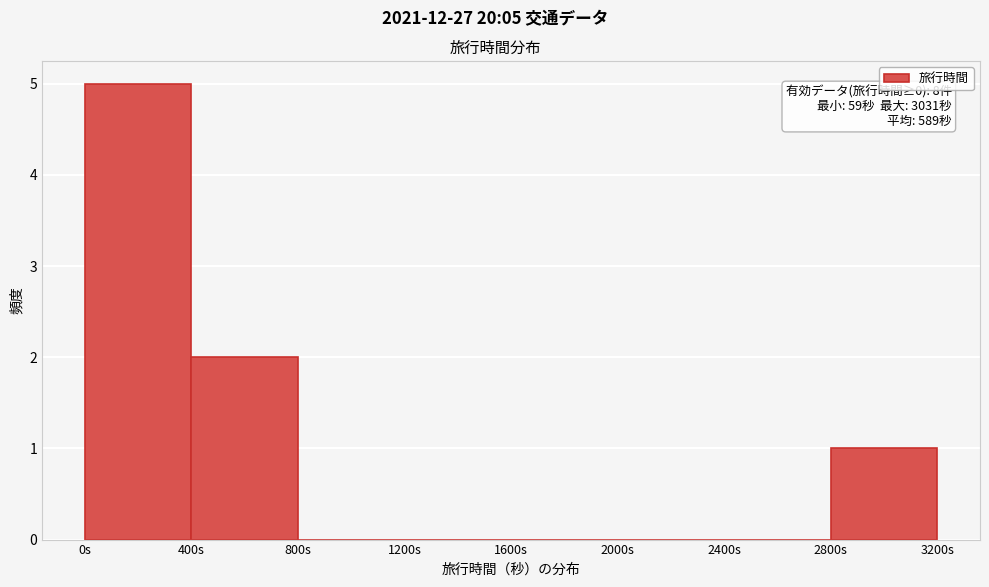

Which range on the x-axis has the tallest bar?

0 to 400